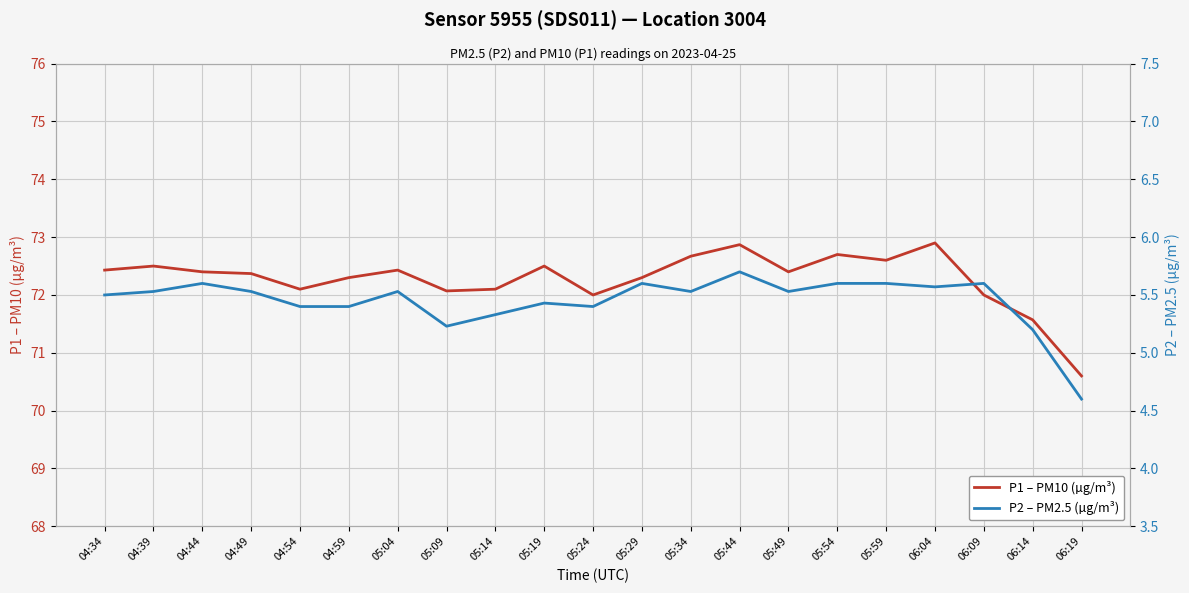

Where does the P2 – PM2.5 (µg/m³) series first go above 5?

04:34